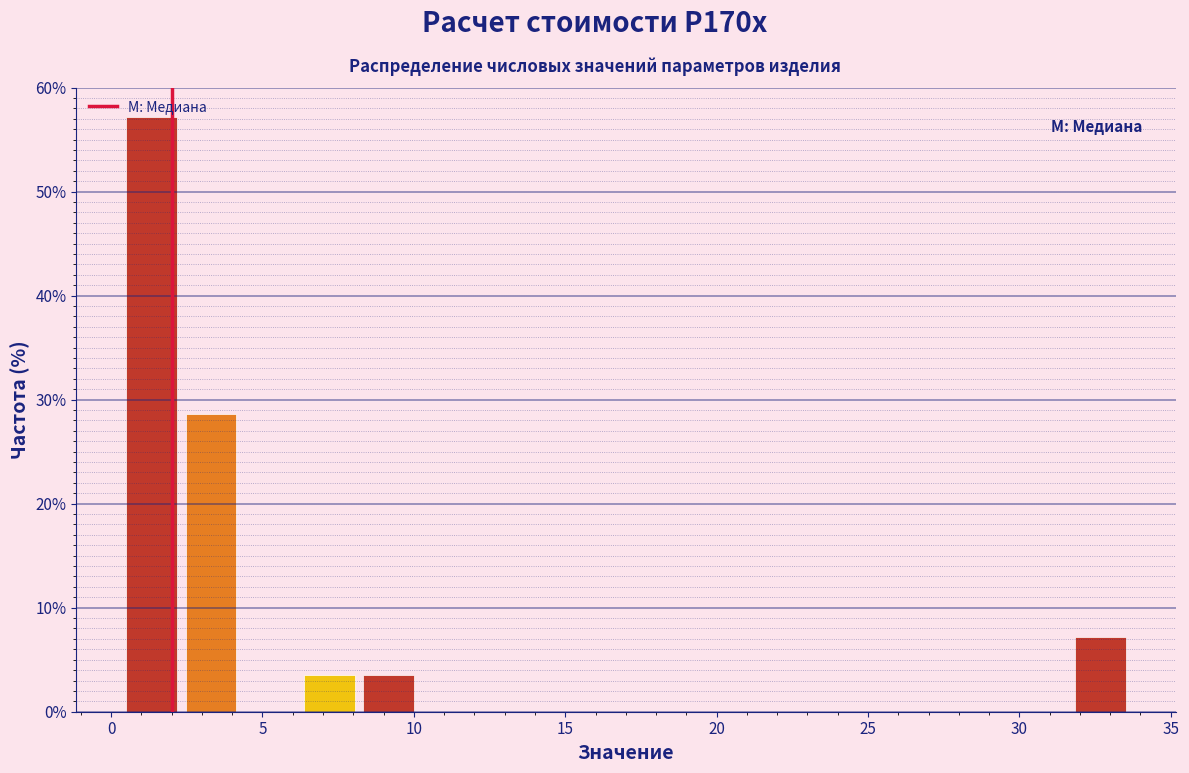

Read against the x-axis, roughly where is the centre of the tallest bar?

1.5